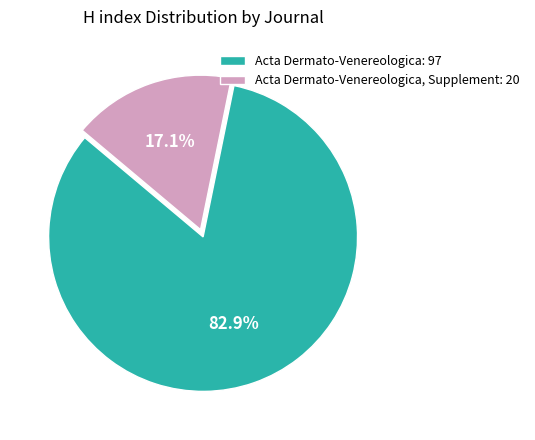

How much of the chart is everything except Acta Dermato-Venereologica: 97?

17.1%